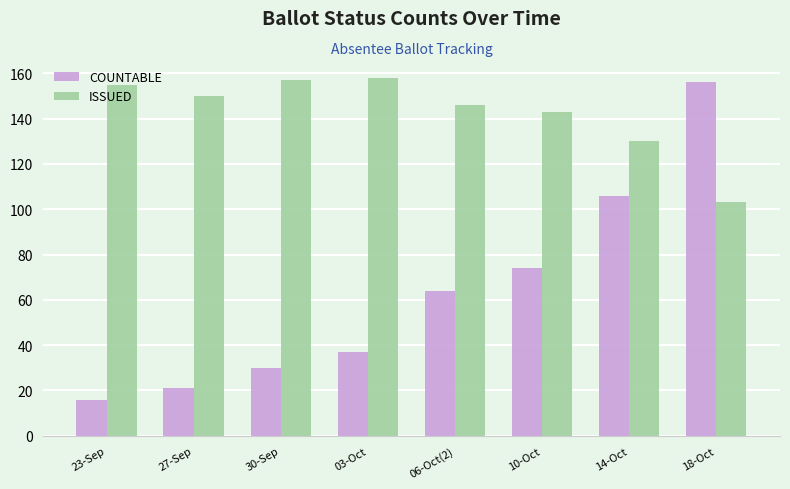

What is the difference between the COUNTABLE values at 03-Oct and 14-Oct?

69